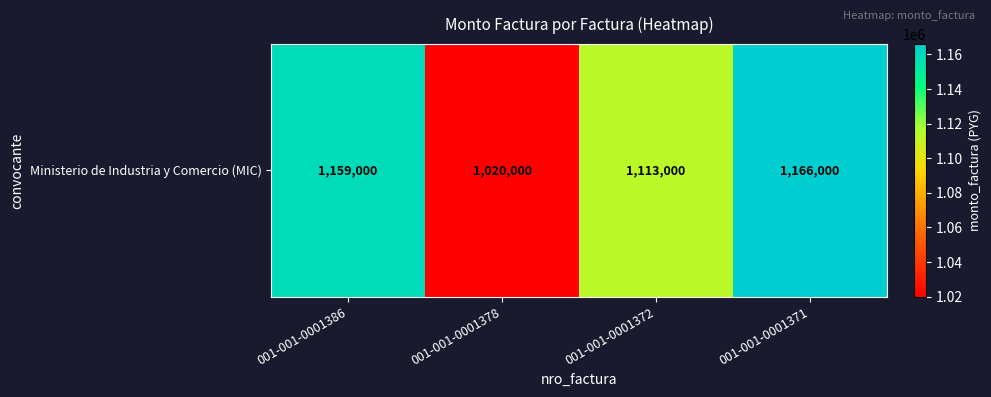

What is the minimum value shown in the chart?

1020000